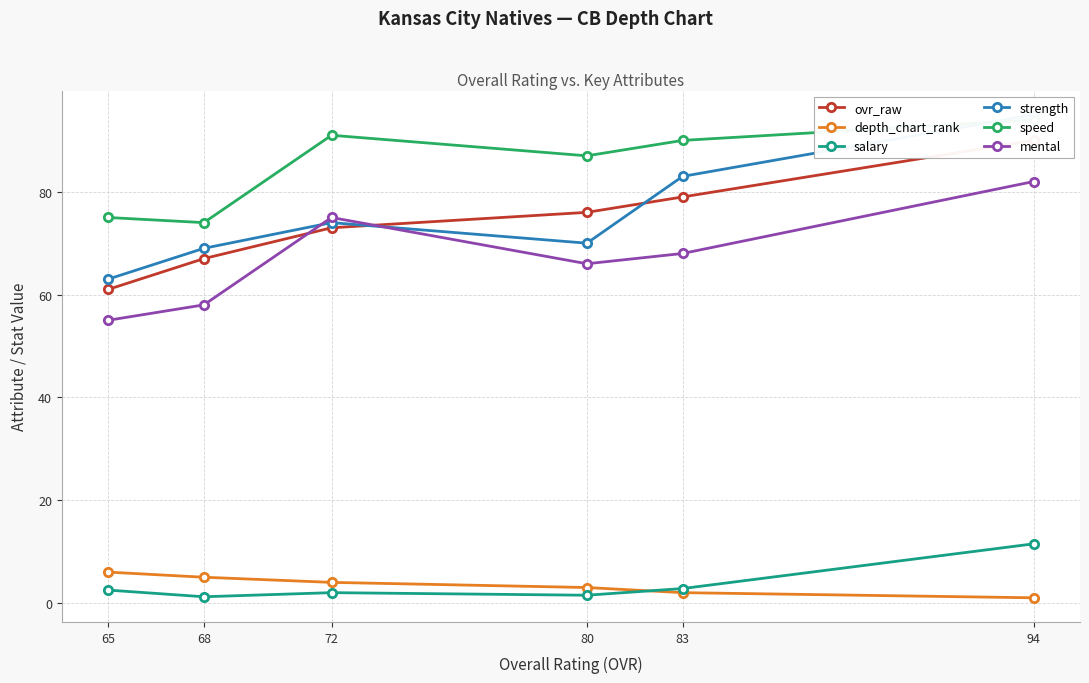

How many lines are shown in the chart?

6